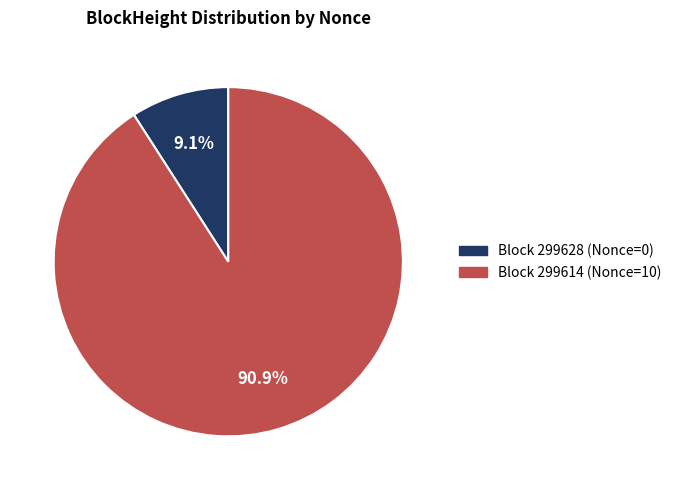

How many slices are in this pie chart?

2